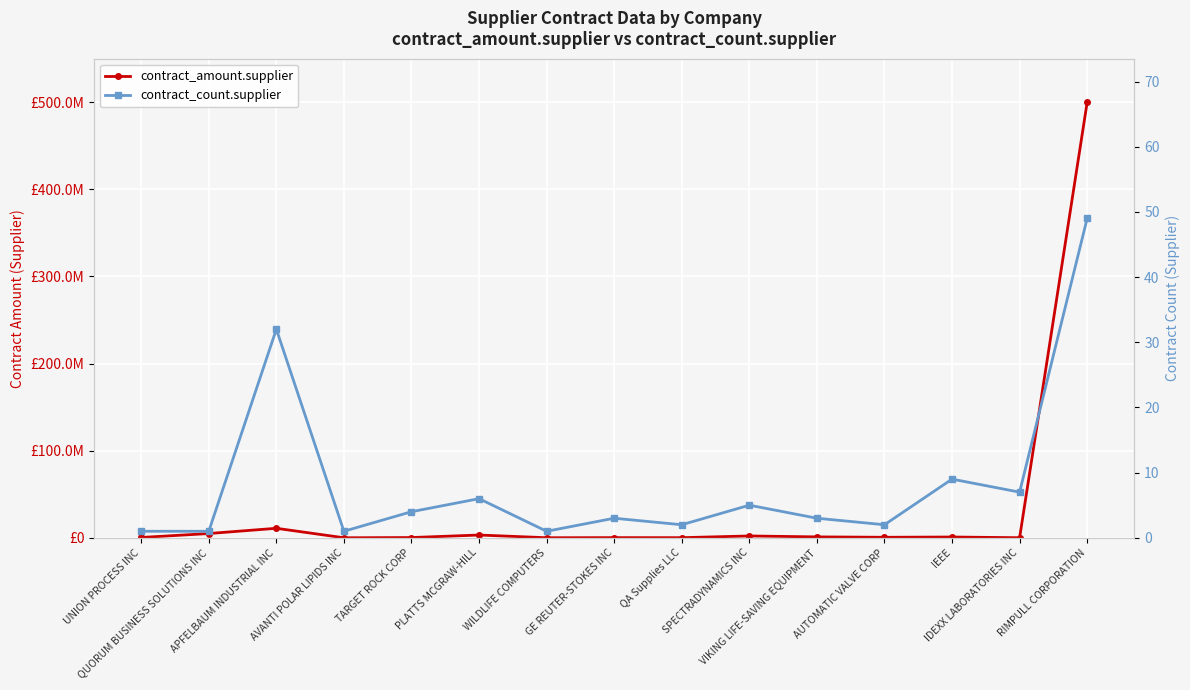

True or false: contract_amount.supplier and contract_count.supplier intersect in this chart.

False